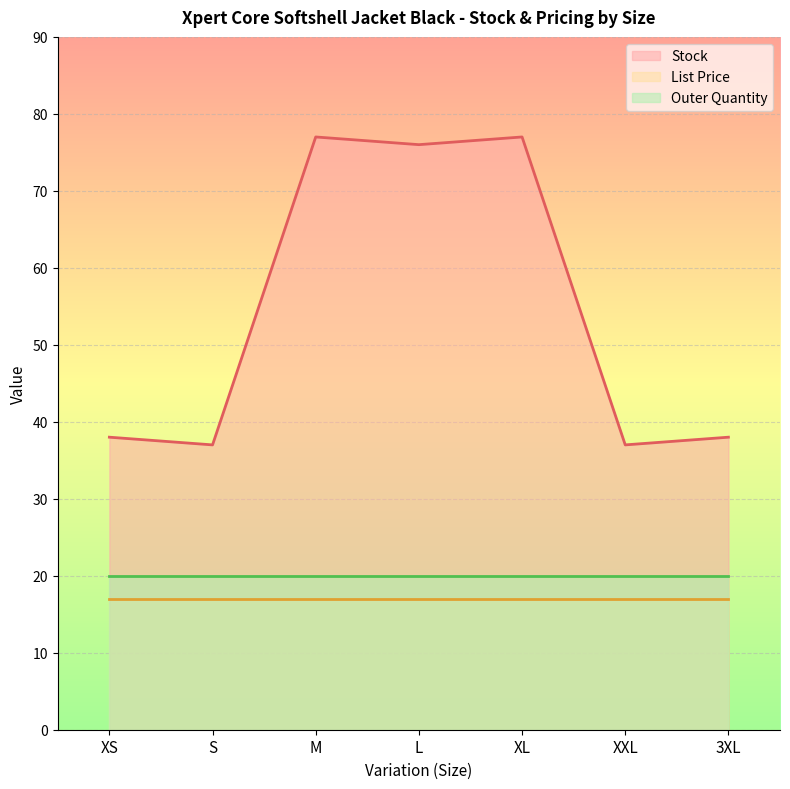

At how many categories does at least one series exceed 51?

3